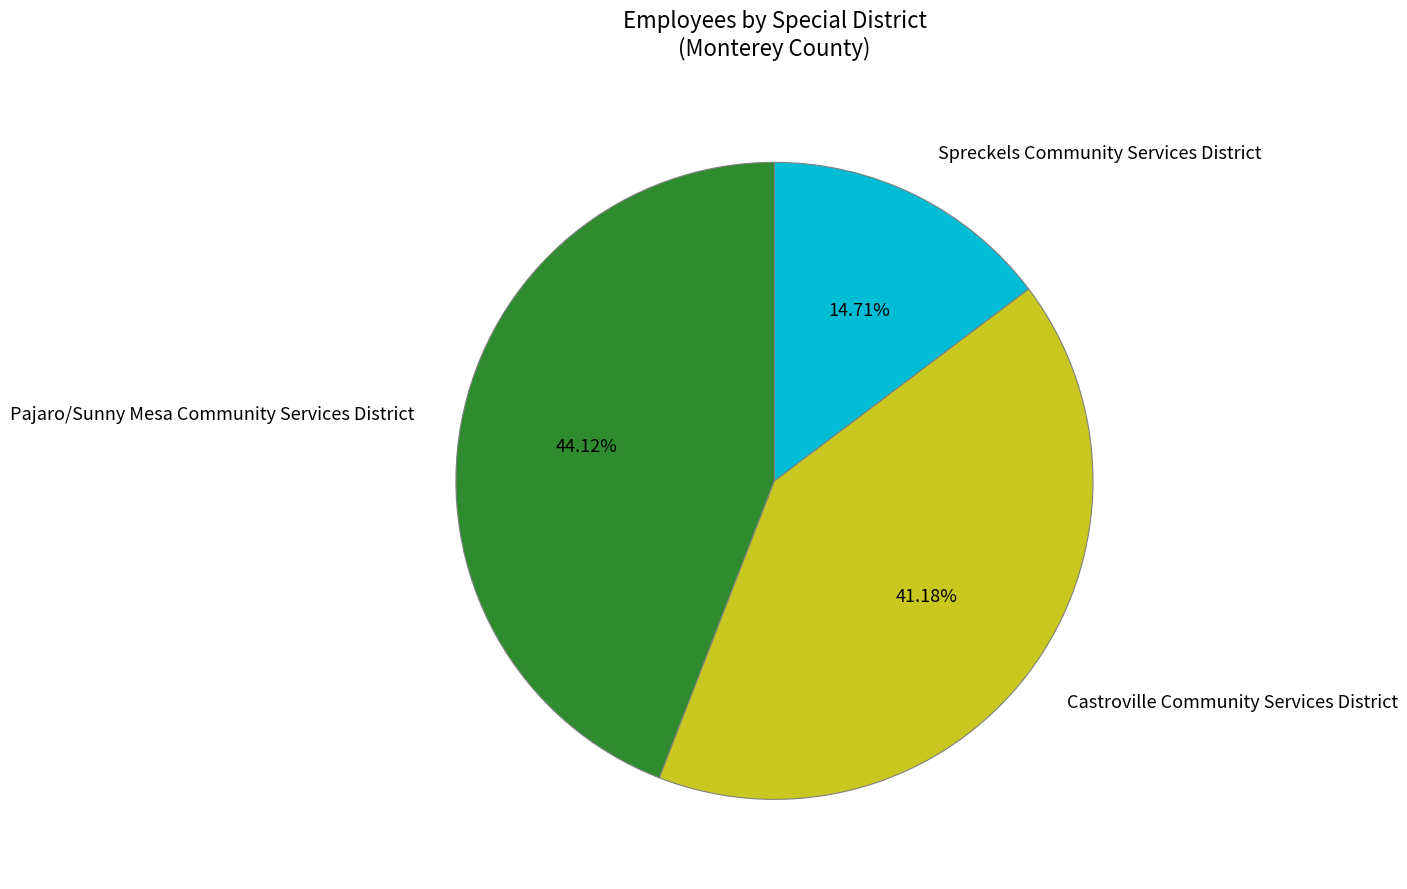

Approximately how many times larger is the value at Pajaro/Sunny Mesa Community Services District compared to Spreckels Community Services District?

3.0